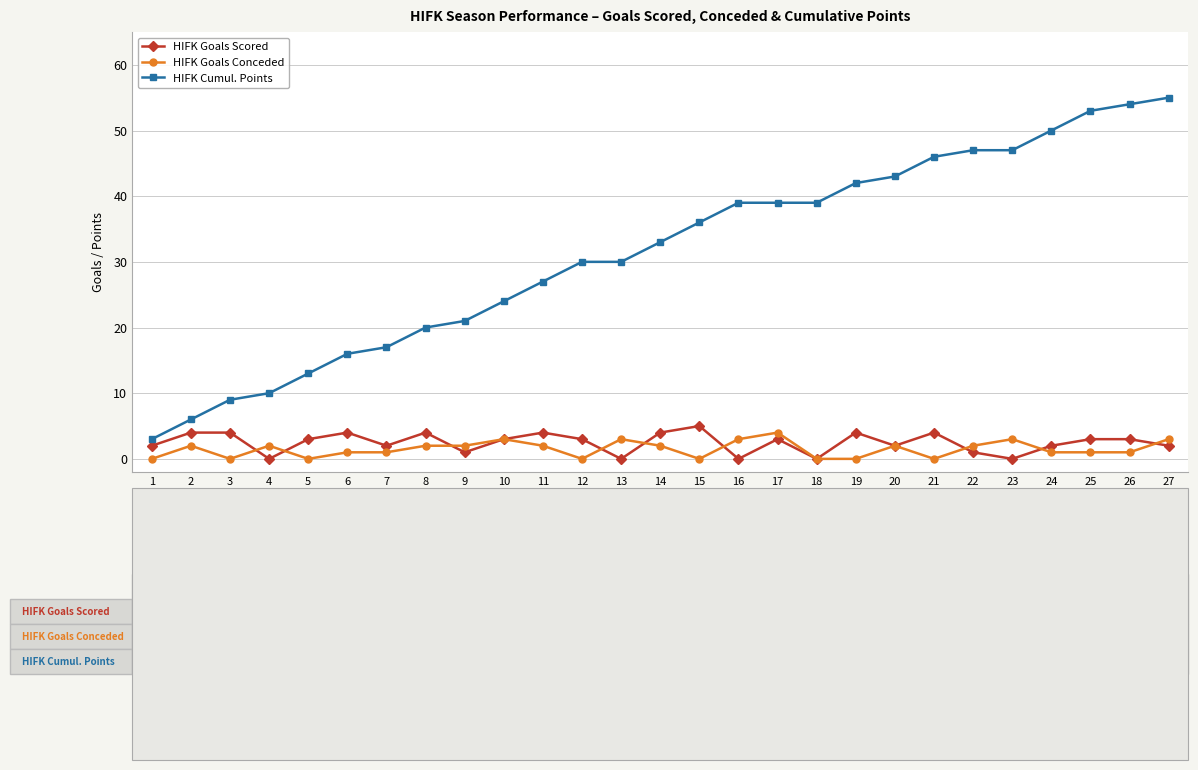

What is the spread (max minus min) of values at 13?

30